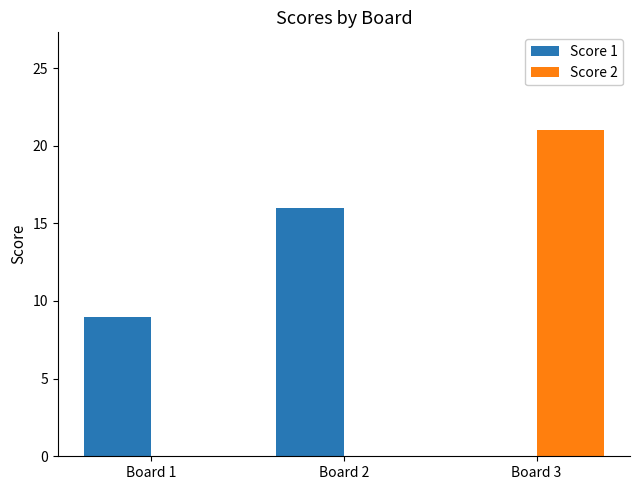

Are the bars horizontal?

No